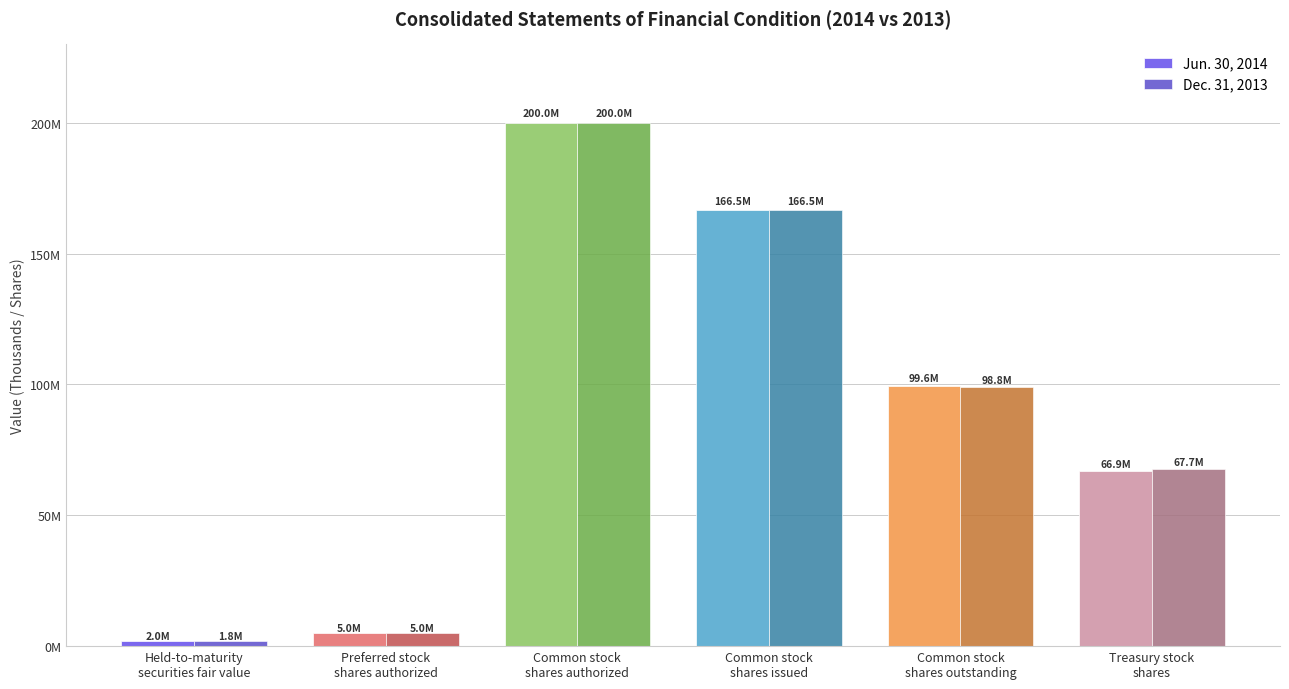

Reading left to right, transcribe all the data shown in this chart.

Jun. 30, 2014: 1950622	5000000	200000000	166494888	99554814	66940074
Dec. 31, 2013: 1811122	5000000	200000000	166494888	98841960	67652928